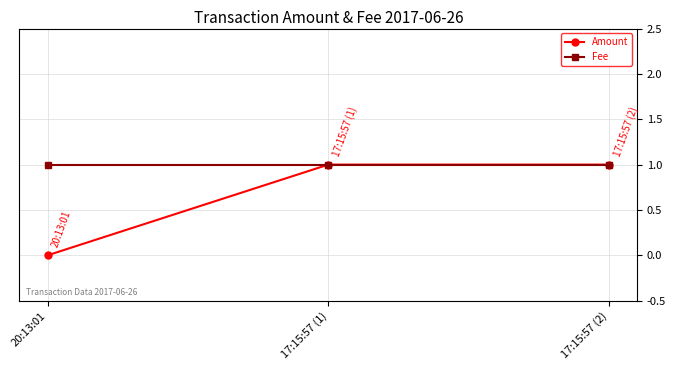

Reading right to left, transcribe all the data shown in this chart.

Amount: 1	1	0
Fee: 1	1	1